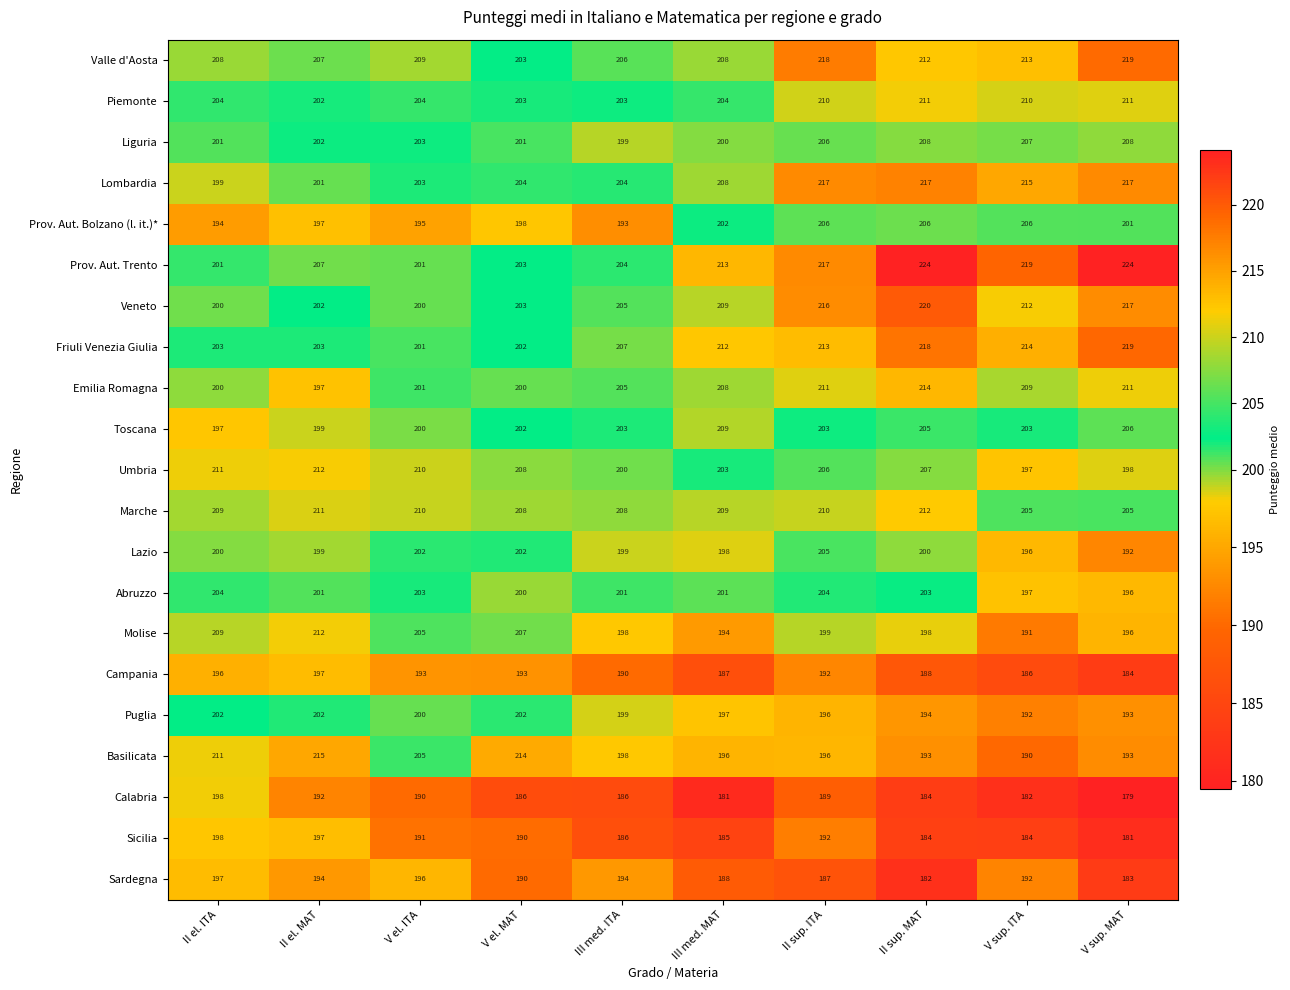

At how many categories does at least one series exceed 198?

10